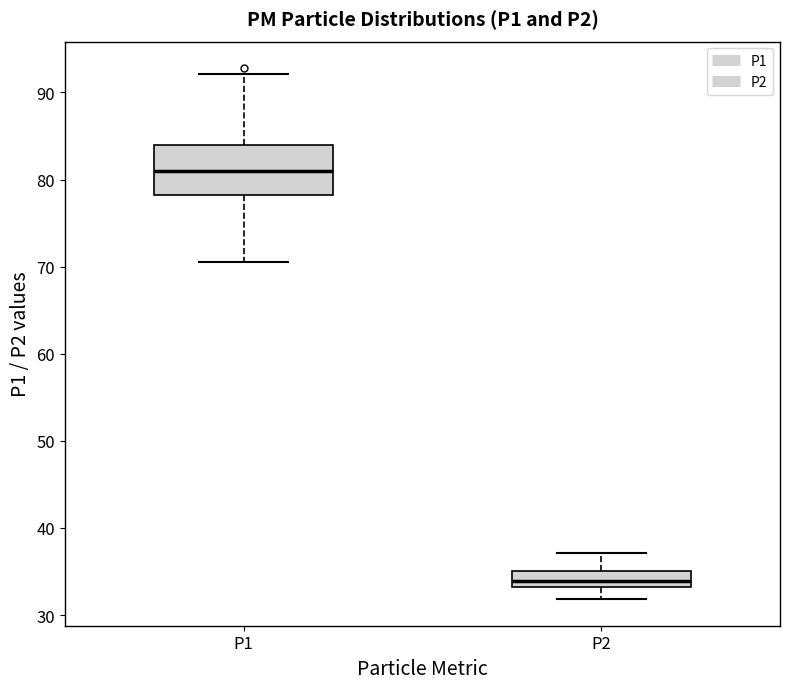

Reading left to right, transcribe this box plot: for each box, give where its median line is, the range the box spans, and where its two whiskers end, as read against the y-axis. The values are not printed on the chart, so give them approximately, as read against the axis.

P1: median 81, box 78 to 84, whiskers 71 to 92
P2: median 34, box 33 to 35, whiskers 32 to 37